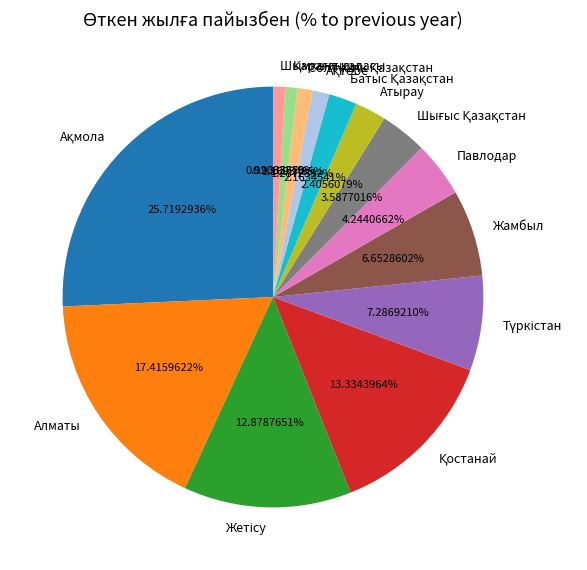

Is there a majority slice in this chart?

No